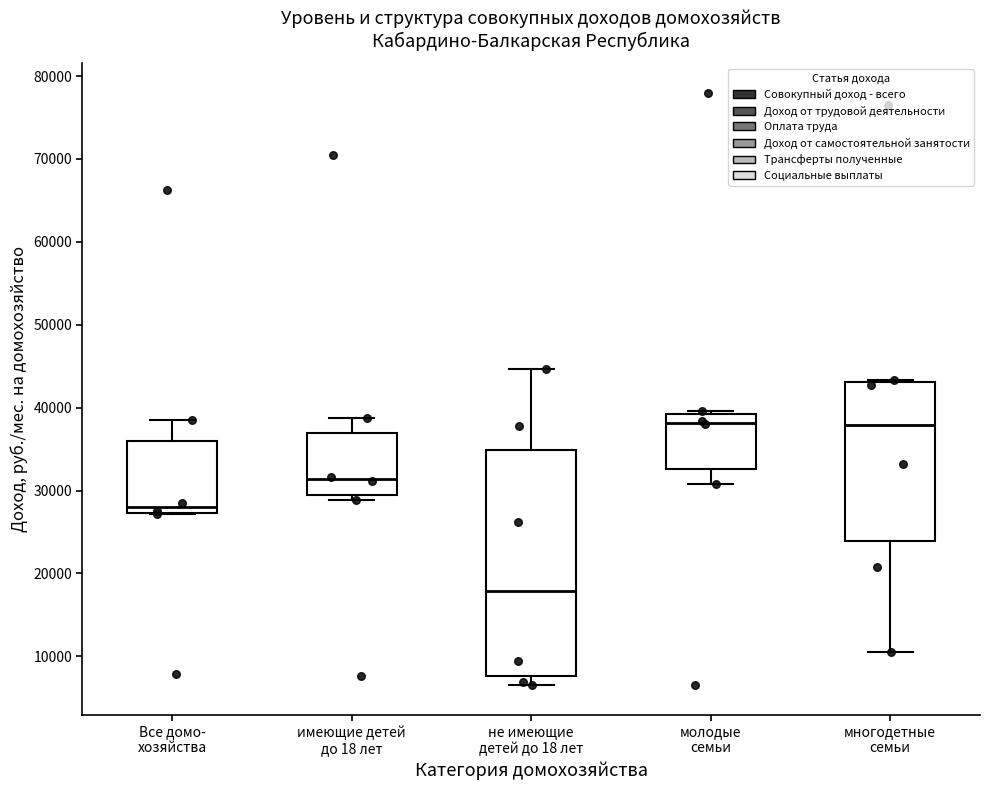

Reading left to right, read every box against the y-axis: the position of its median line, the range the box covers, and the ends of its whiskers. The values are not printed on the chart, so give them approximately, as read against the axis.

Все домо- хозяйства: median 28000, box 27000 to 36000, whiskers 27000 to 39000
имеющие детей до 18 лет: median 31000, box 29000 to 37000, whiskers 29000 (just below the box's lower edge) to 39000
не имеющие детей до 18 лет: median 18000, box 8000 to 35000, whiskers 7000 to 45000
молодые семьи: median 38000, box 33000 to 39000, whiskers 31000 to 40000
многодетные семьи: median 38000, box 24000 to 43000, whiskers 11000 to 43000